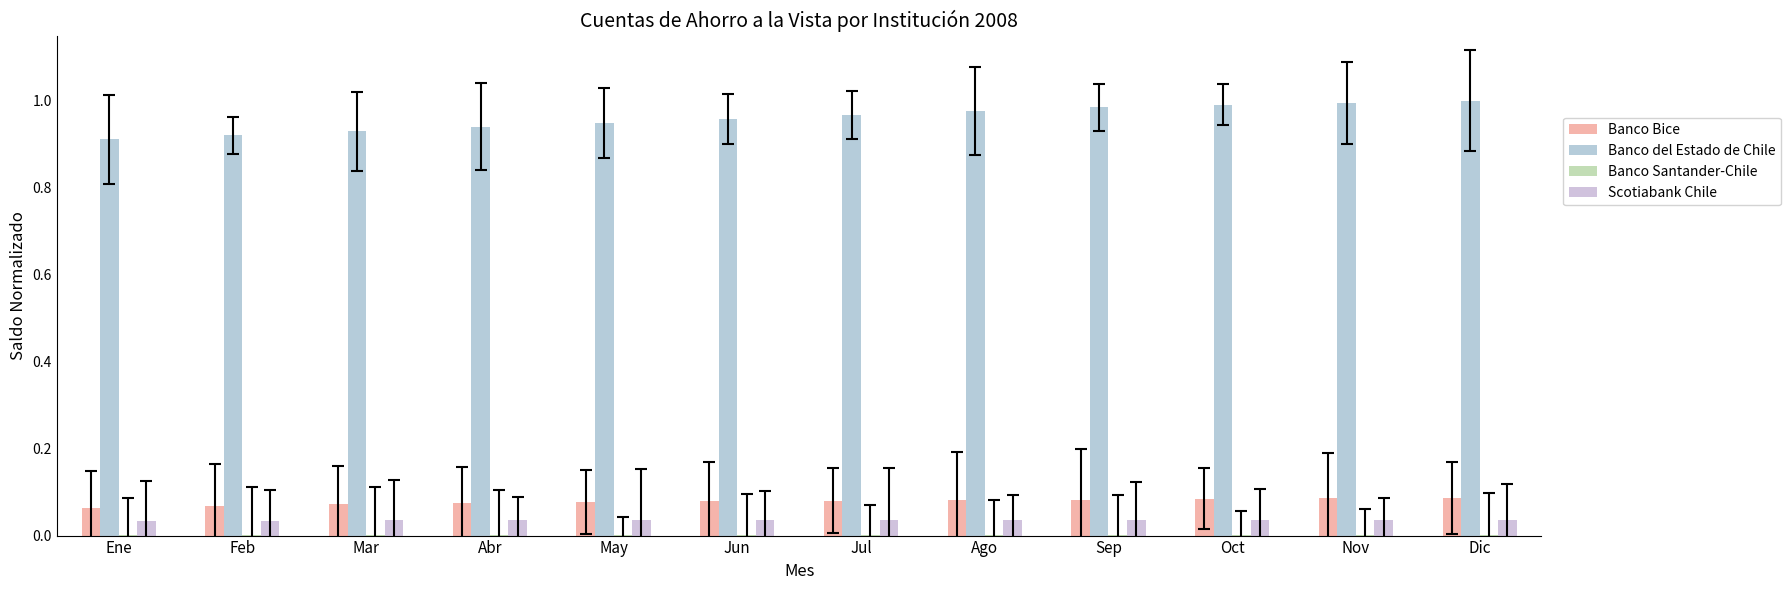

The value of Banco Santander-Chile at Oct is 0.0. True or false?

False